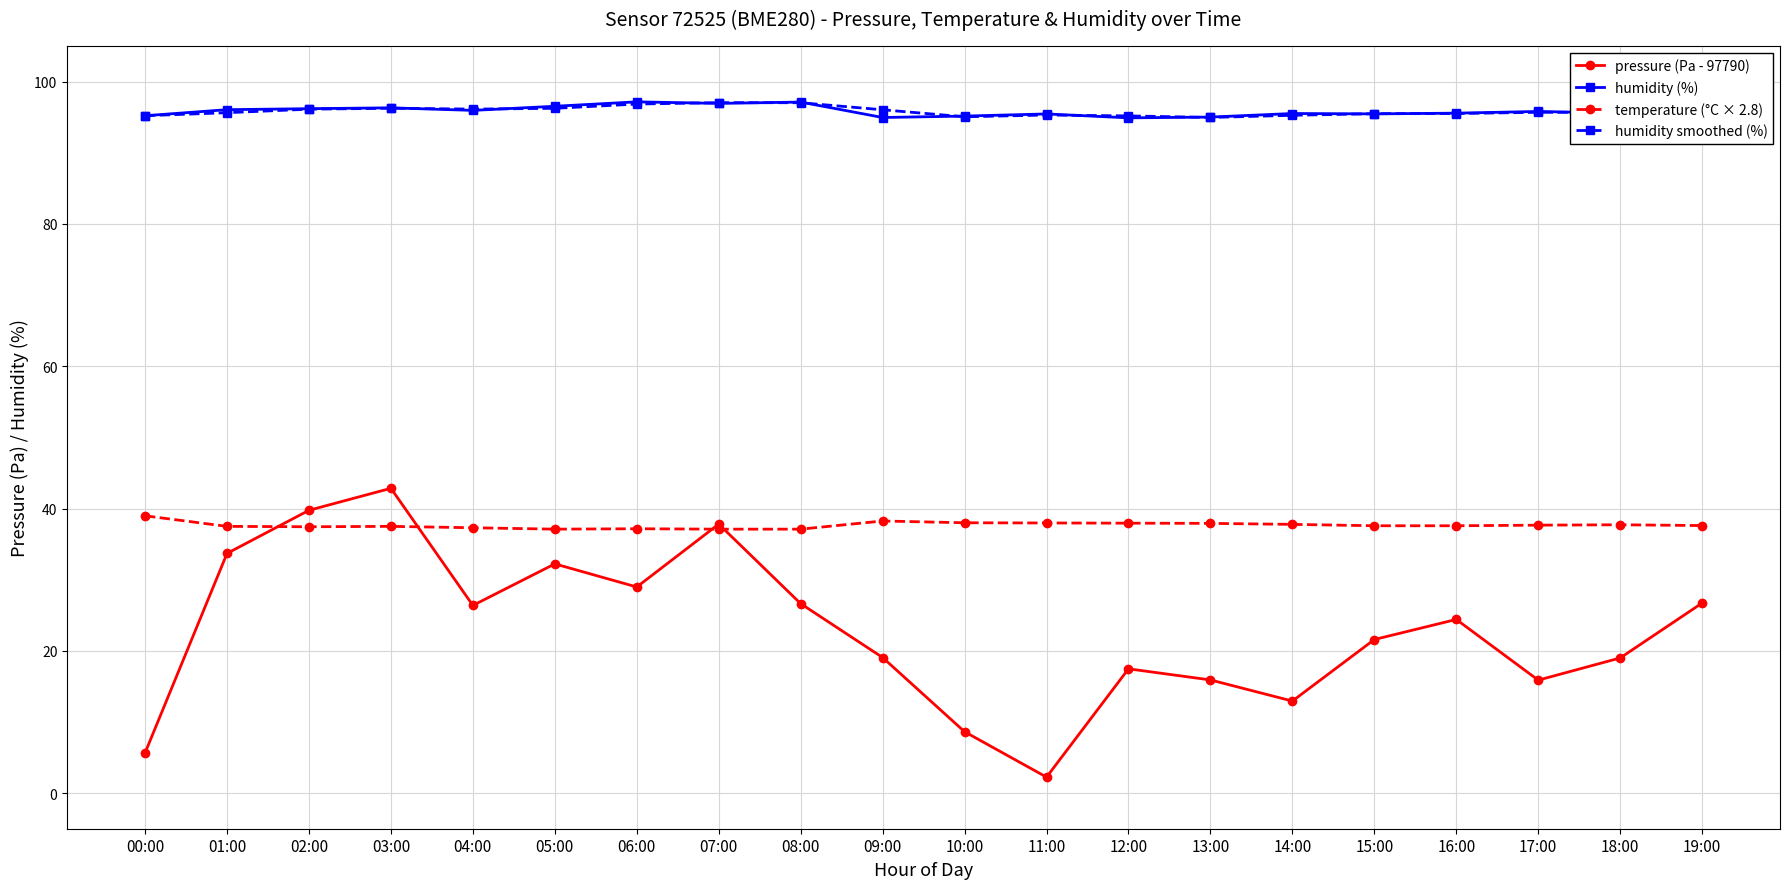

What is the difference between the highest and lowest values at 10:00?

86.5